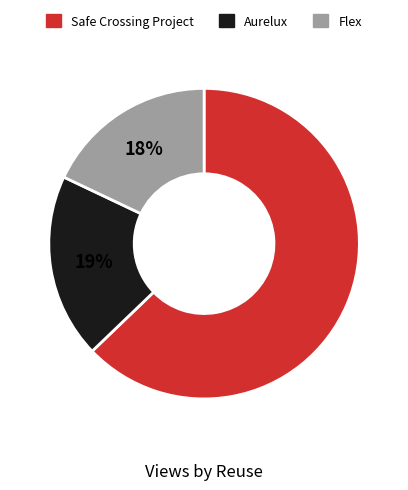

What is the ratio of the value at Safe Crossing Project to the value at Flex?

3.5